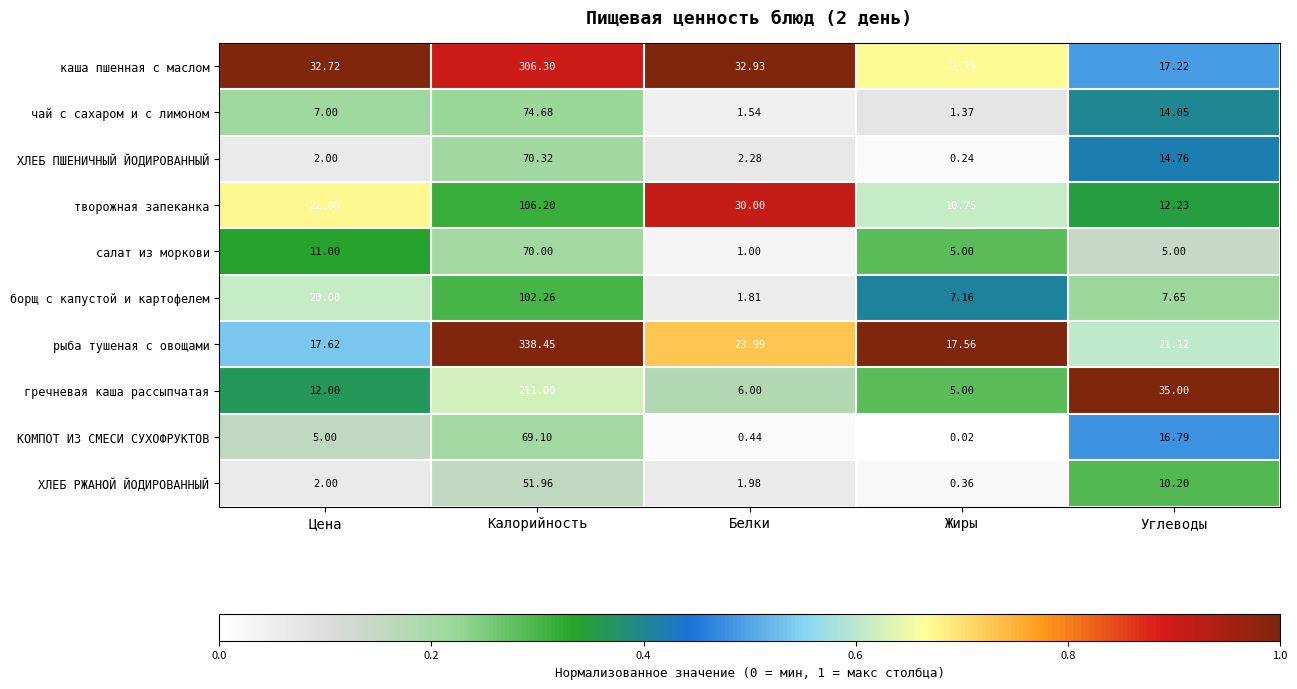

At which category does the chart reach its peak across all series?

Калорийность